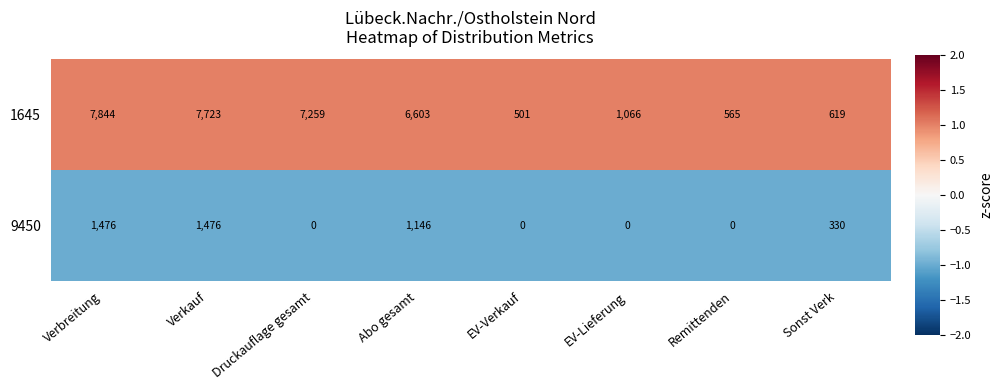

What is the maximum value shown in the chart?

7844